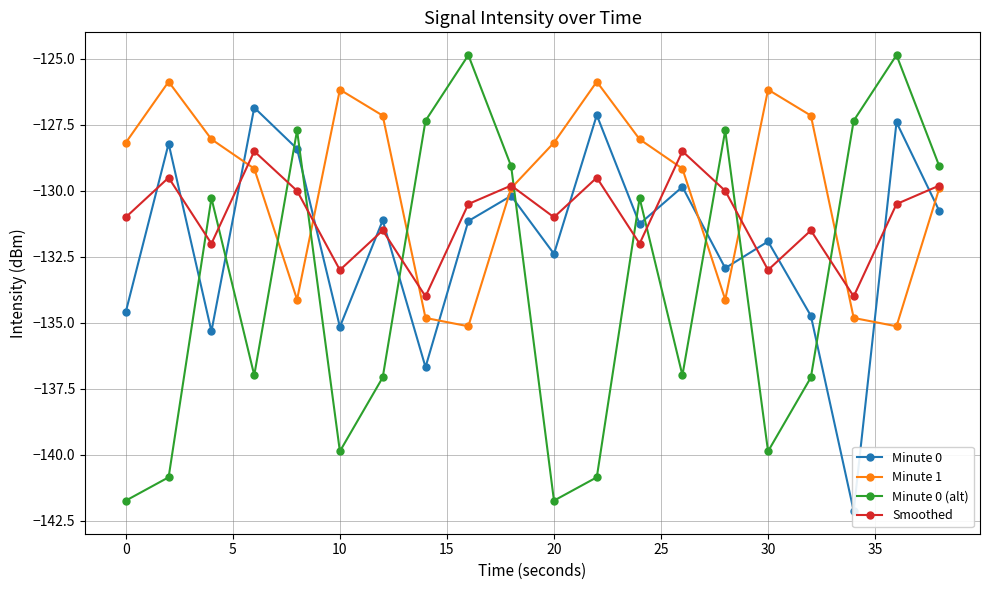

Reading left to right, transcribe all the data shown in this chart.

Minute 0: -134.6	-128.2	-135.3	-126.8	-128.4	-135.2	-131.1	-136.7	-131.1	-130.2	-132.4	-127.1	-131.3	-129.8	-132.9	-131.9	-134.7	-142.1	-127.4	-130.8
Minute 1: -128.2	-125.9	-128.0	-129.2	-134.1	-126.2	-127.1	-134.8	-135.1	-129.9	-128.2	-125.9	-128.0	-129.2	-134.1	-126.2	-127.1	-134.8	-135.1	-129.9
Minute 0 (alt): -141.7	-140.9	-130.3	-137.0	-127.7	-139.9	-137.1	-127.3	-124.9	-129.1	-141.7	-140.9	-130.3	-137.0	-127.7	-139.9	-137.1	-127.3	-124.9	-129.1
Smoothed: -131.0	-129.5	-132.0	-128.5	-130.0	-133.0	-131.5	-134.0	-130.5	-129.8	-131.0	-129.5	-132.0	-128.5	-130.0	-133.0	-131.5	-134.0	-130.5	-129.8